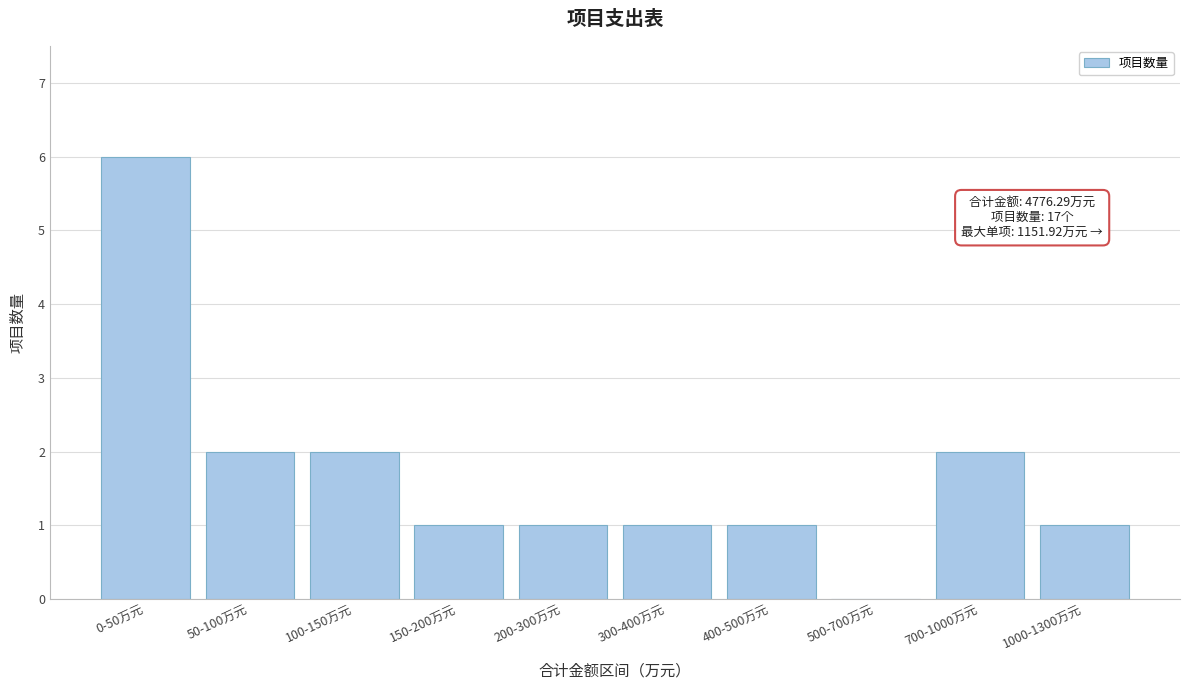

Reading left to right, transcribe all the data shown in this chart.

0-50万元=6	50-100万元=2	100-150万元=2	150-200万元=1	200-300万元=1	300-400万元=1	400-500万元=1	500-700万元=0	700-1000万元=2	1000-1300万元=1